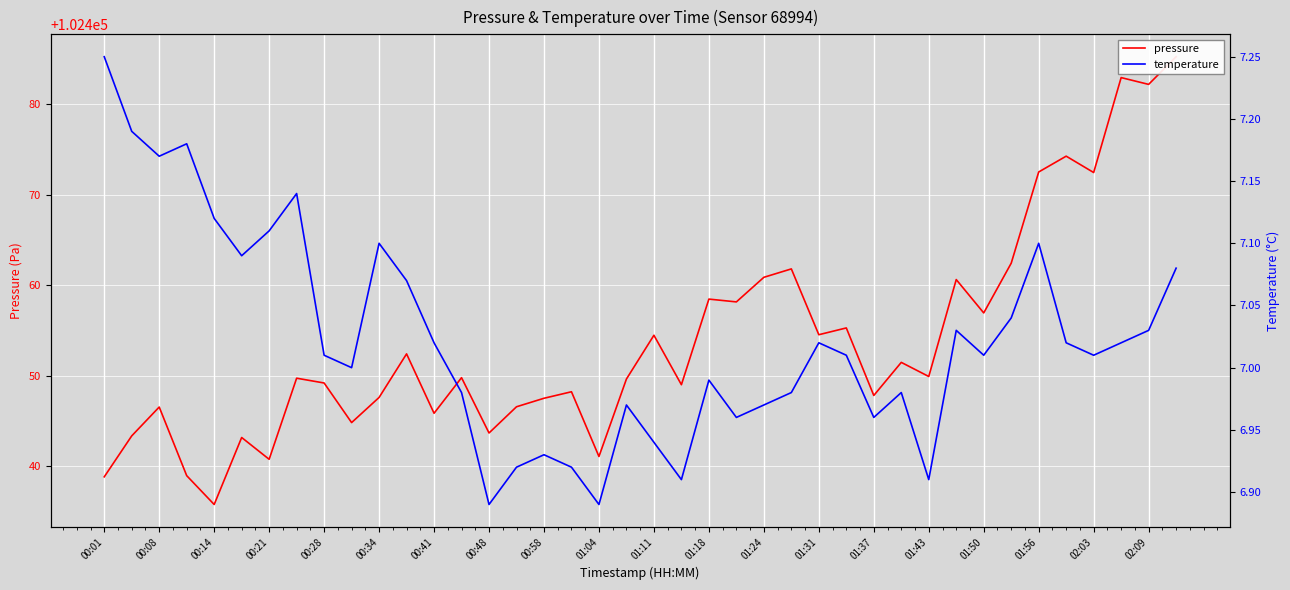

The value of temperature at 01:56 is 11.8. True or false?

False